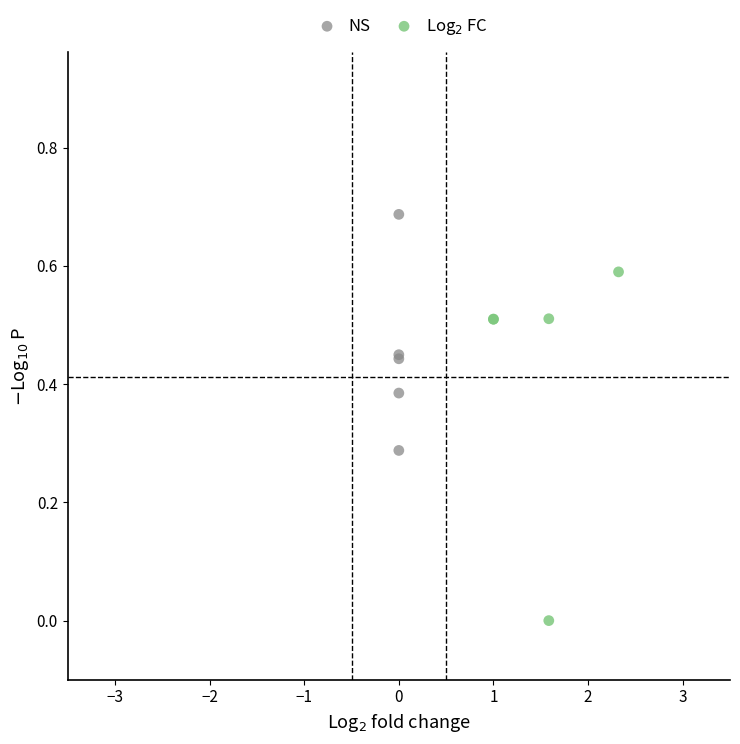

Which series contains the highest Y value?

NS